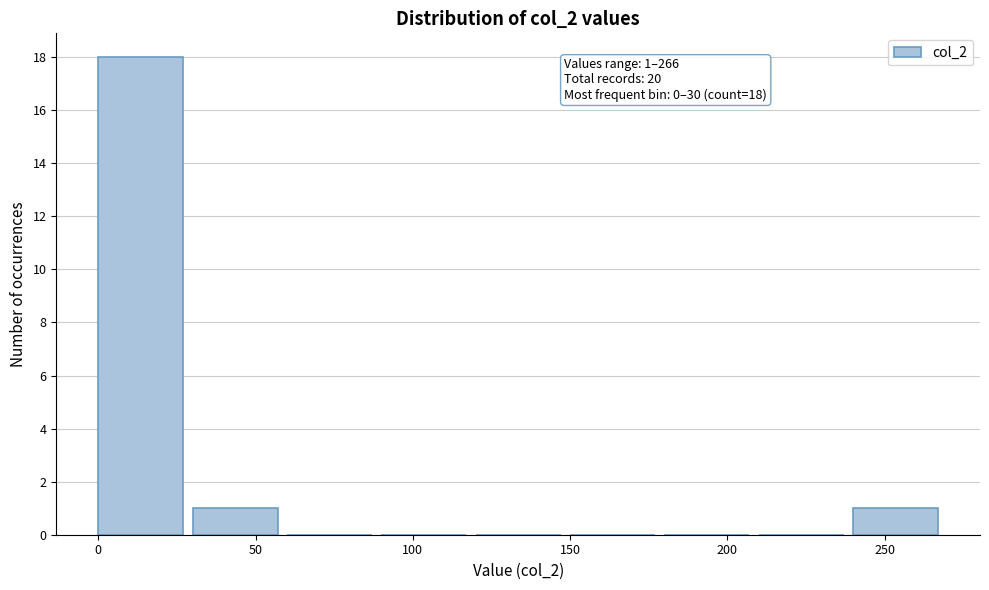

Over which range of the x-axis is the bar tallest?

0 to 30